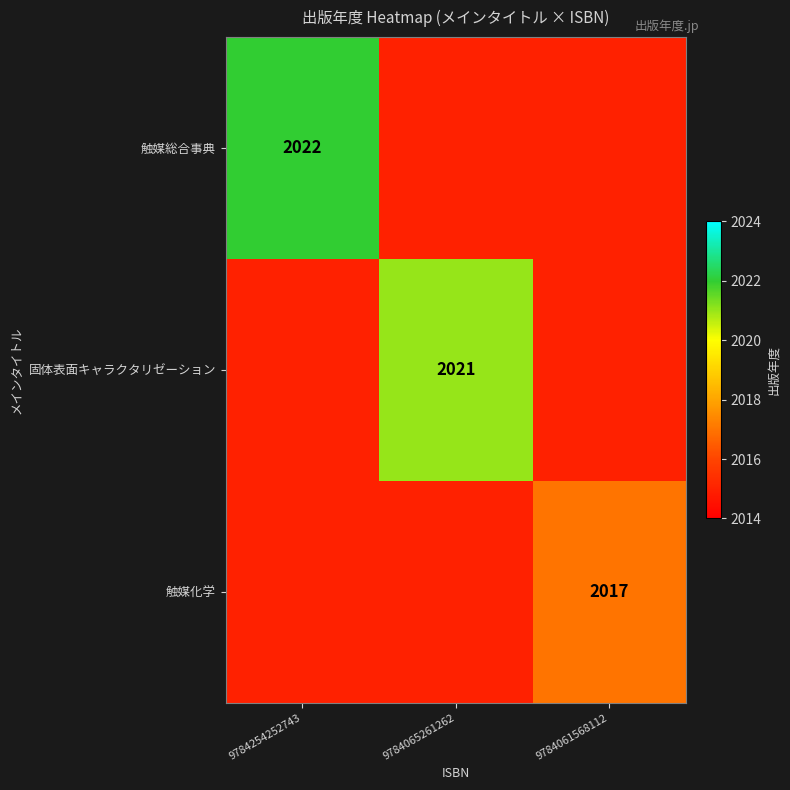

Is it true that 触媒総合事典 equals 3432 at 9784254252743?

False